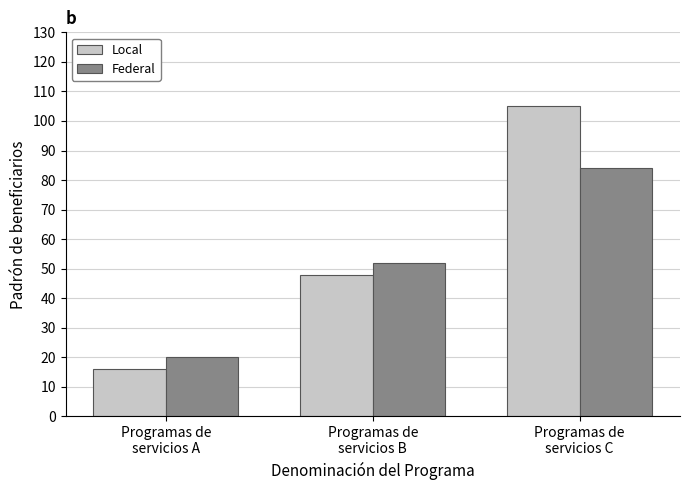

Is the value of Federal at Programas de
servicios C greater than the value of Local at Programas de
servicios C?

No